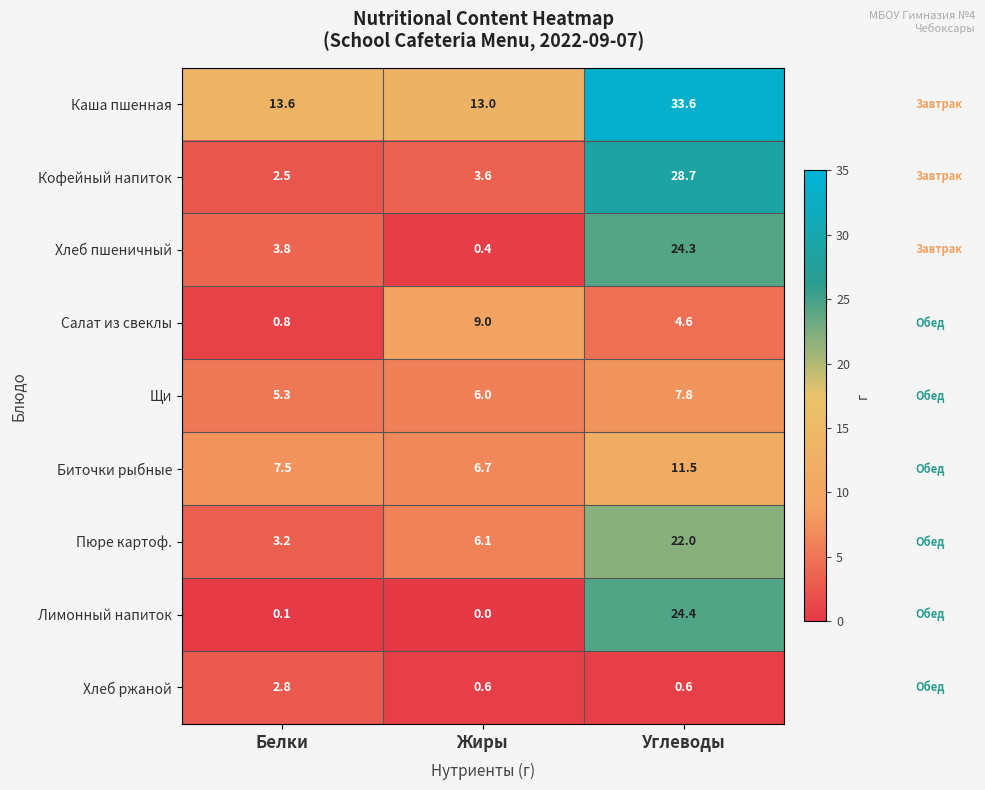

Reading right to left, what are all the values shown in this chart?

Каша пшенная: 33.6	13.0	13.6
Кофейный напиток: 28.7	3.6	2.5
Хлеб пшеничный: 24.3	0.4	3.8
Салат из свеклы: 4.6	9.0	0.8
Щи: 7.8	6.0	5.3
Биточки рыбные: 11.5	6.7	7.5
Пюре картоф.: 22.0	6.1	3.2
Лимонный напиток: 24.4	0.0	0.1
Хлеб ржаной: 0.6	0.6	2.8